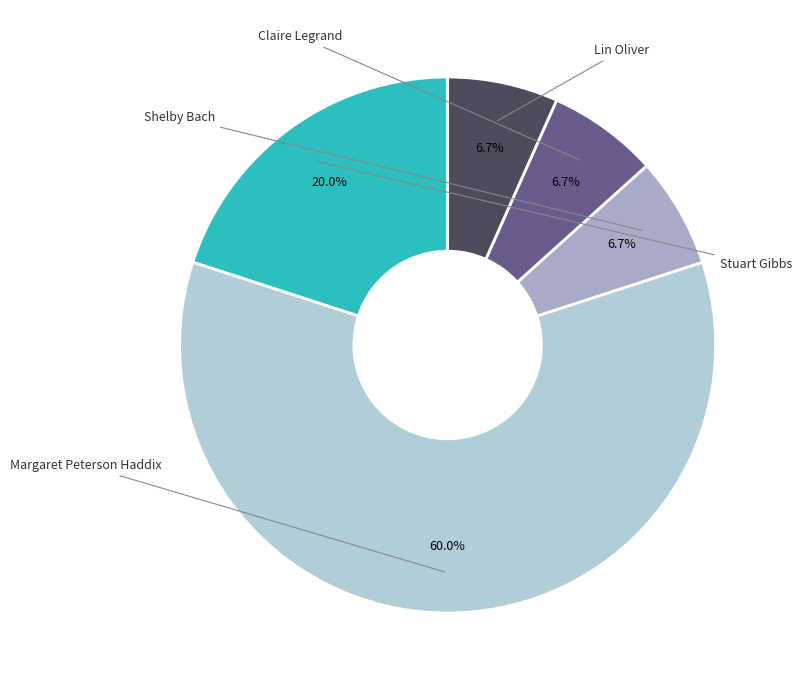

Which category has the smallest portion of the pie?

Shelby Bach